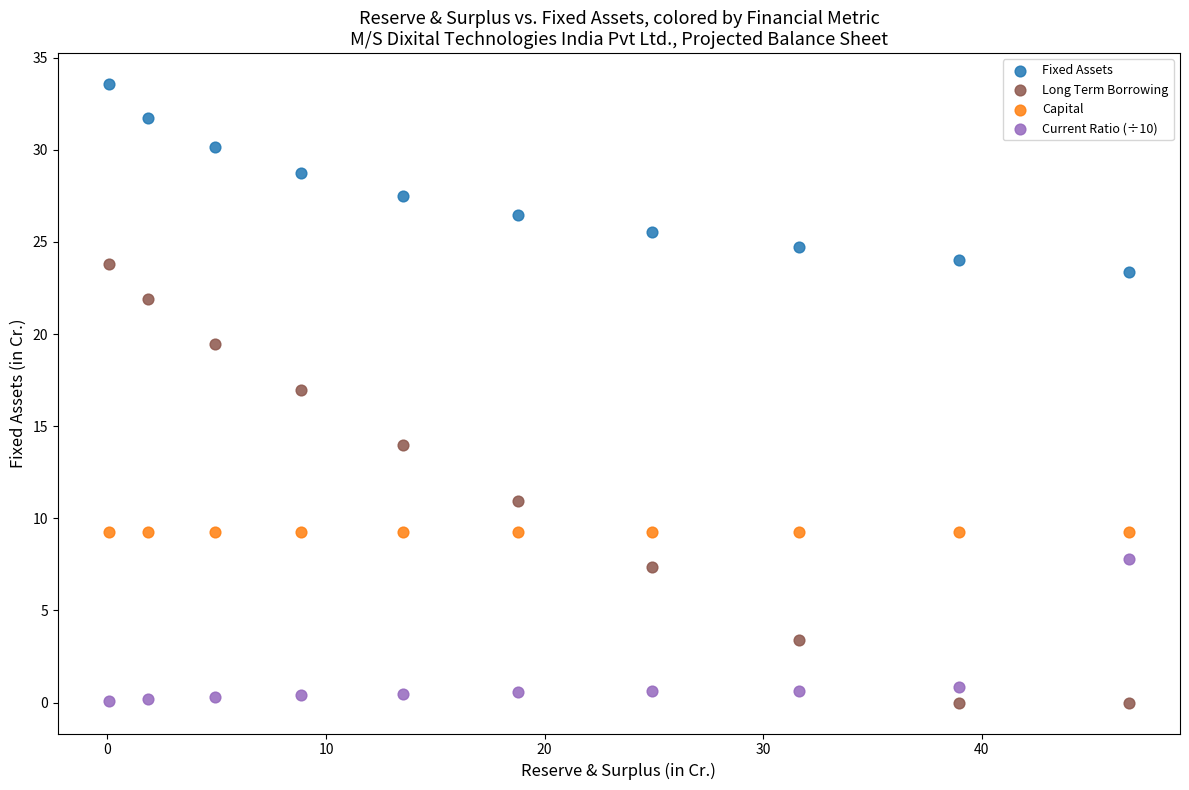

Which series contains the highest Y value?

Fixed Assets